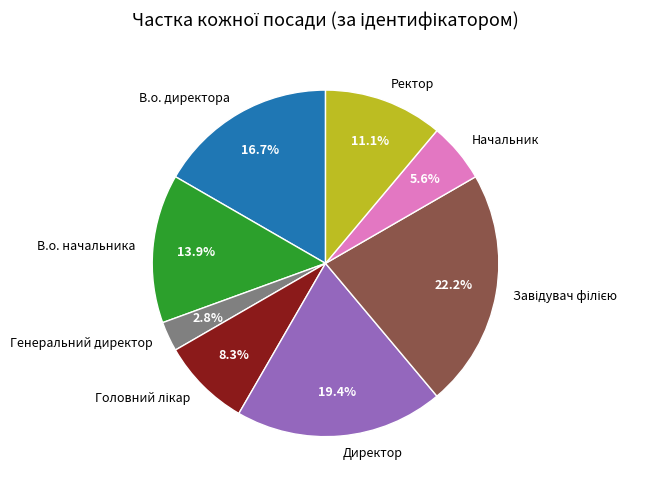

What is the ratio of the value at Директор to the value at В.о. директора?

1.2